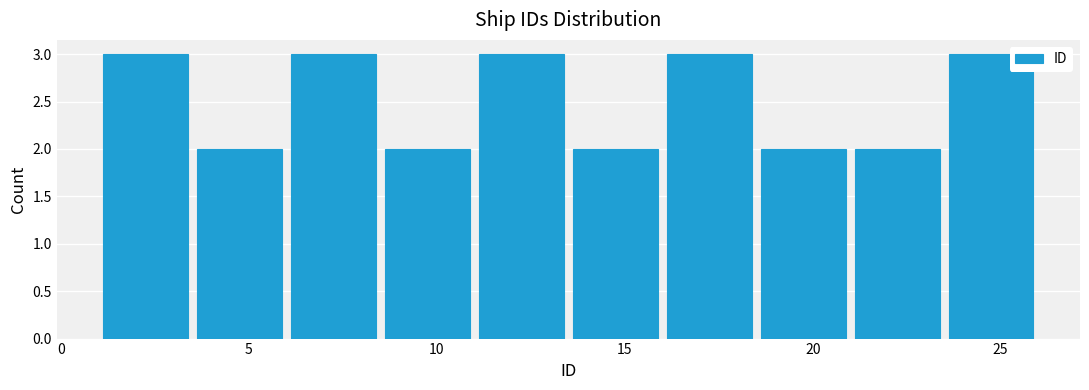

Reading left to right, list every bar in this chart as the range it spans on the x-axis followed by its height. The values are not printed on the chart, so give them approximately, as read against the axis.

1.0 to 3.5: 3
3.5 to 6.0: 2
6.0 to 8.5: 3
8.5 to 11.0: 2
11.0 to 13.5: 3
13.5 to 16.0: 2
16.0 to 18.5: 3
18.5 to 21.0: 2
21.0 to 23.5: 2
23.5 to 26.0: 3